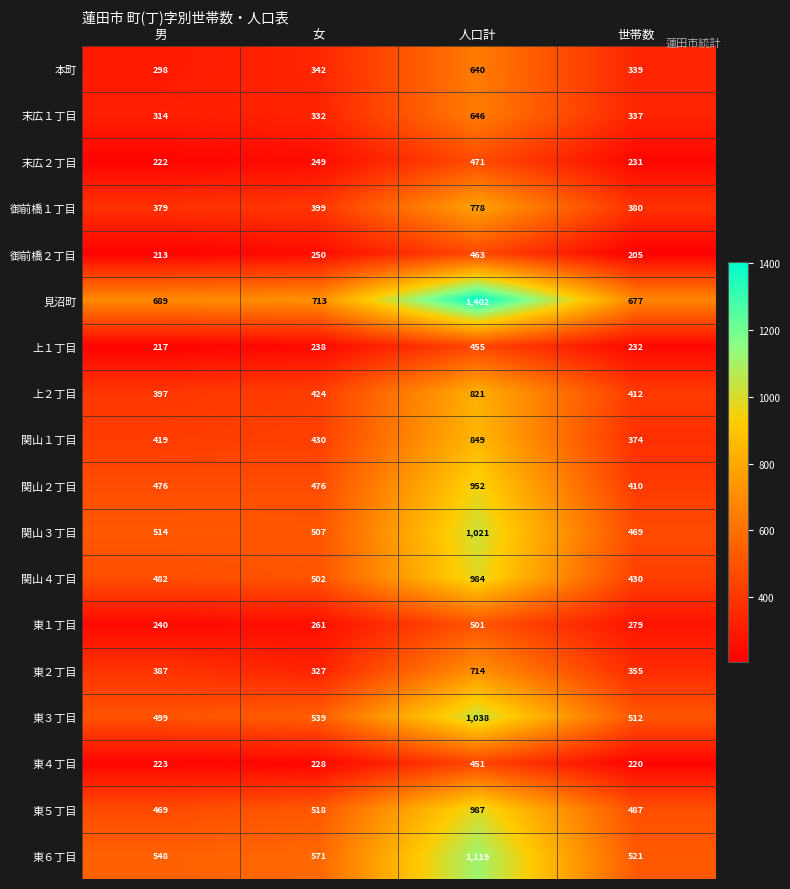

Rank the series by their maximum value, from lowest to highest.

東４丁目, 上１丁目, 御前橋２丁目, 末広２丁目, 東１丁目, 本町, 末広１丁目, 東２丁目, 御前橋１丁目, 上２丁目, 関山１丁目, 関山２丁目, 関山４丁目, 東５丁目, 関山３丁目, 東３丁目, 東６丁目, 見沼町